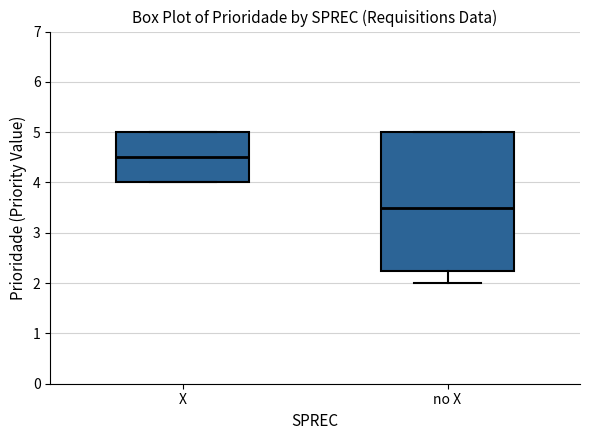

Reading left to right, transcribe this box plot: for each box, give where its median line is, the range the box spans, and where its two whiskers end, as read against the y-axis. The values are not printed on the chart, so give them approximately, as read against the axis.

X: median 4.5, box 4.0 to 5.0, whiskers 4.0 to 5.0
no X: median 3.5, box 2.3 to 5.0, whiskers 2.0 to 5.0